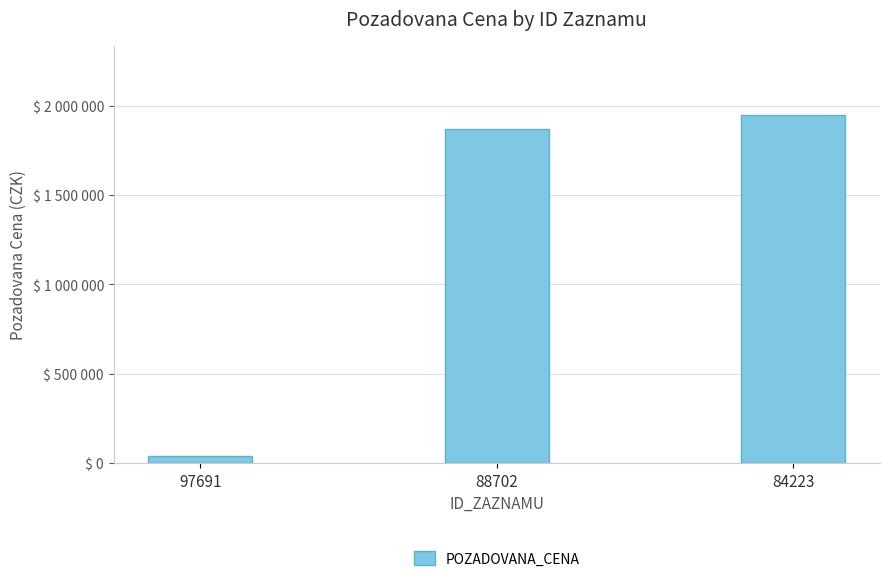

Reading right to left, extract all data points from this chart.

1945680	1869470	40000